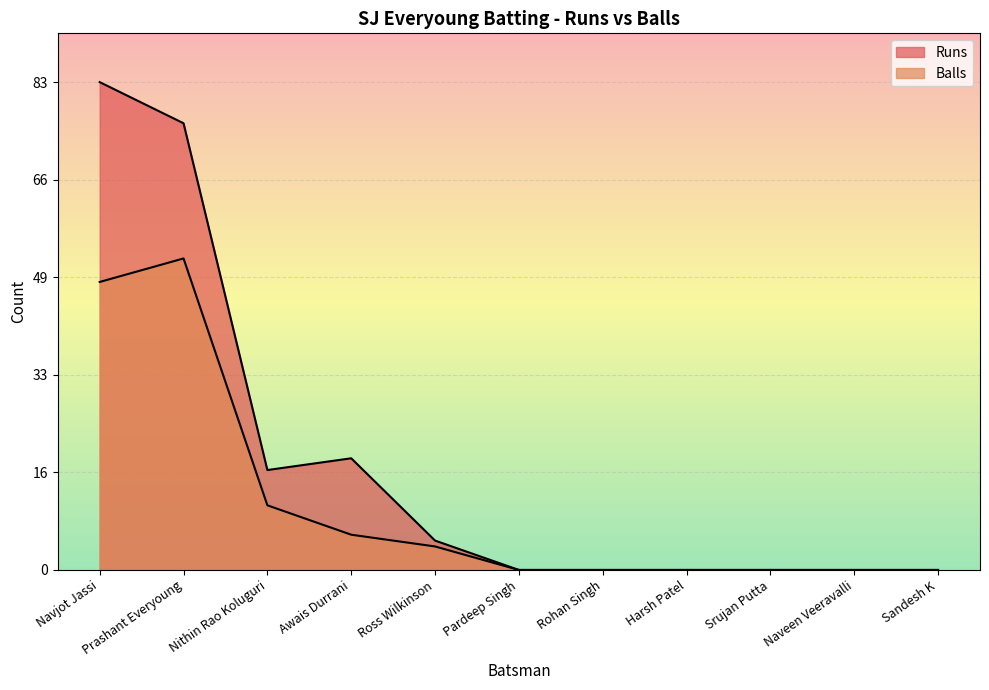

Where is the first local maximum for Balls?

Prashant Everyoung